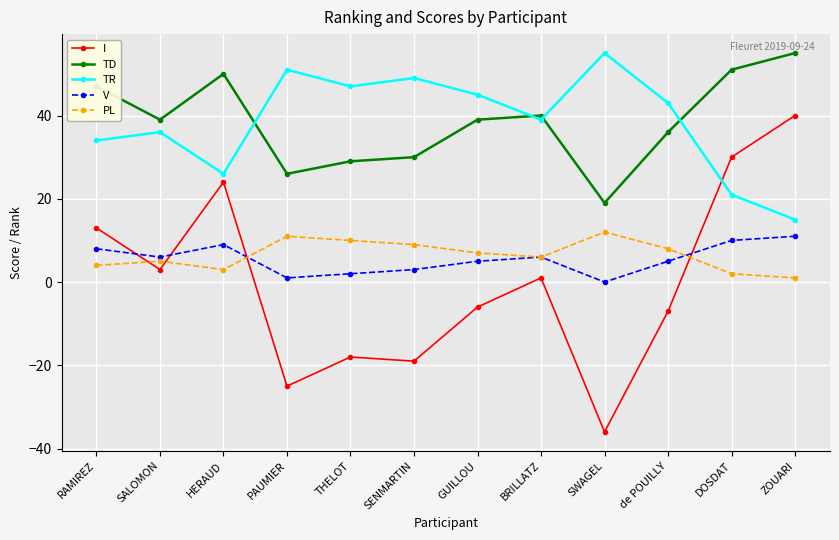

What is the smallest value displayed?

-36